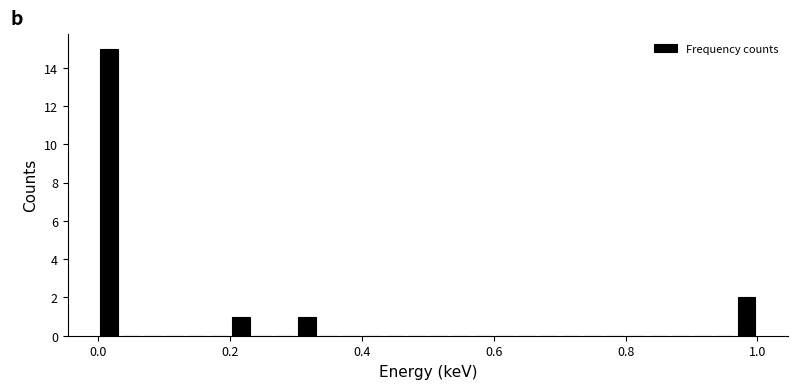

Read against the x-axis, roughly where is the centre of the tallest bar?

0.02